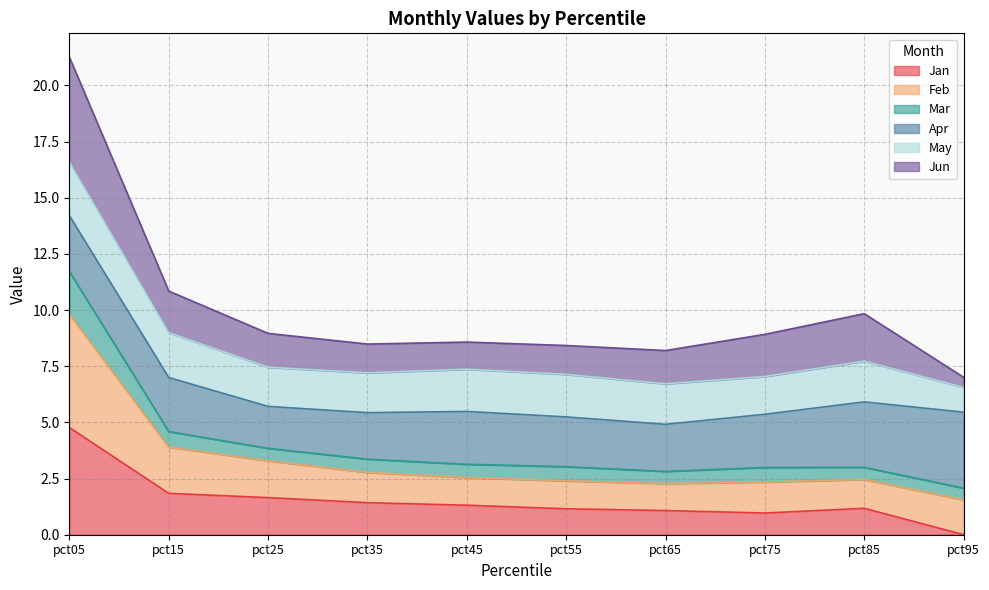

At which category is the sum across all series the highest?

pct05